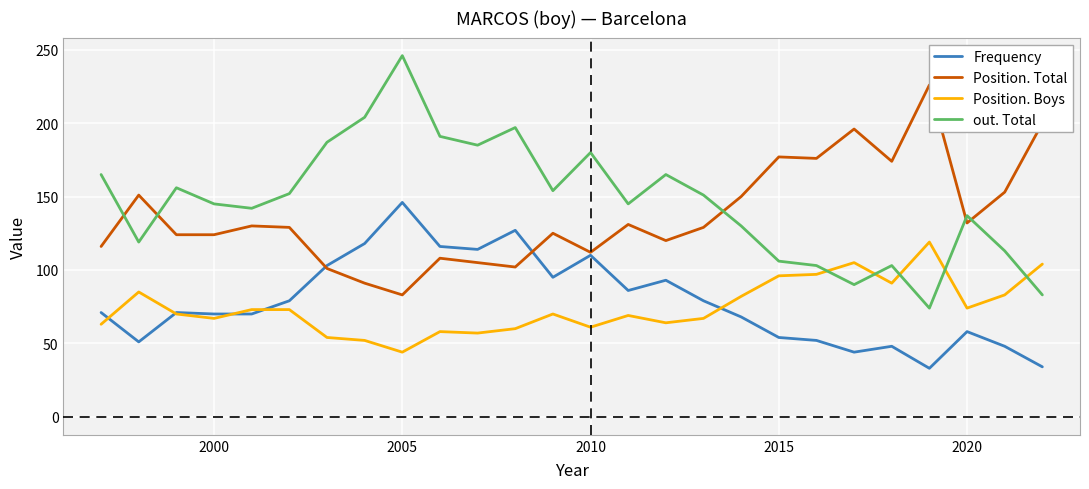

List the series in order of their peak value, lowest first.

Position. Boys, Frequency, Position. Total, out. Total